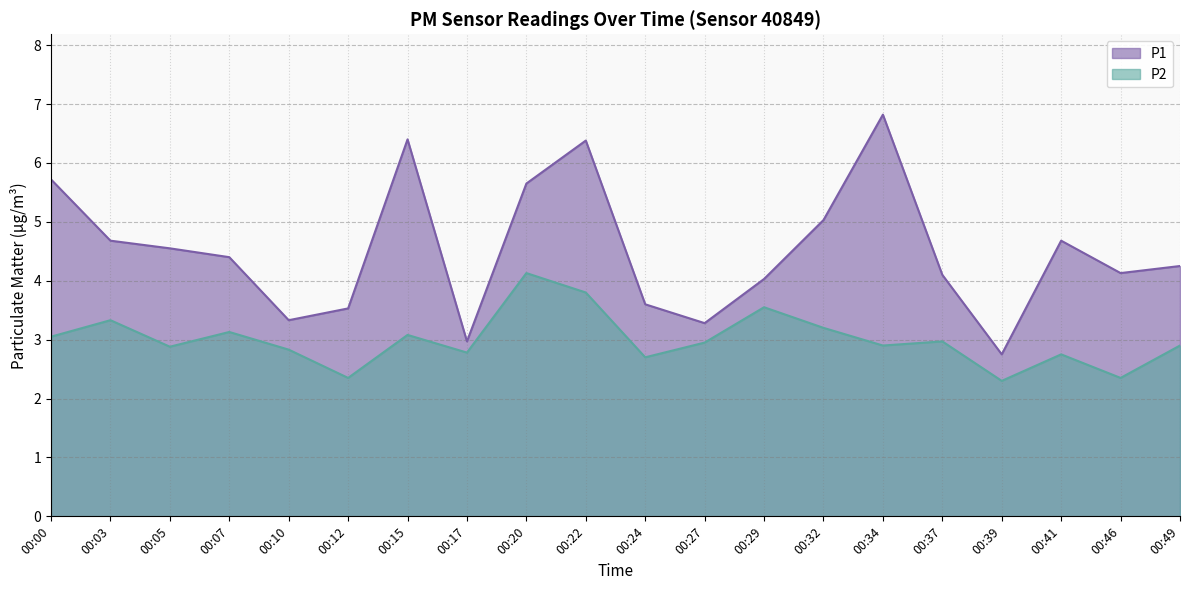

What is the greatest value displayed?

6.8